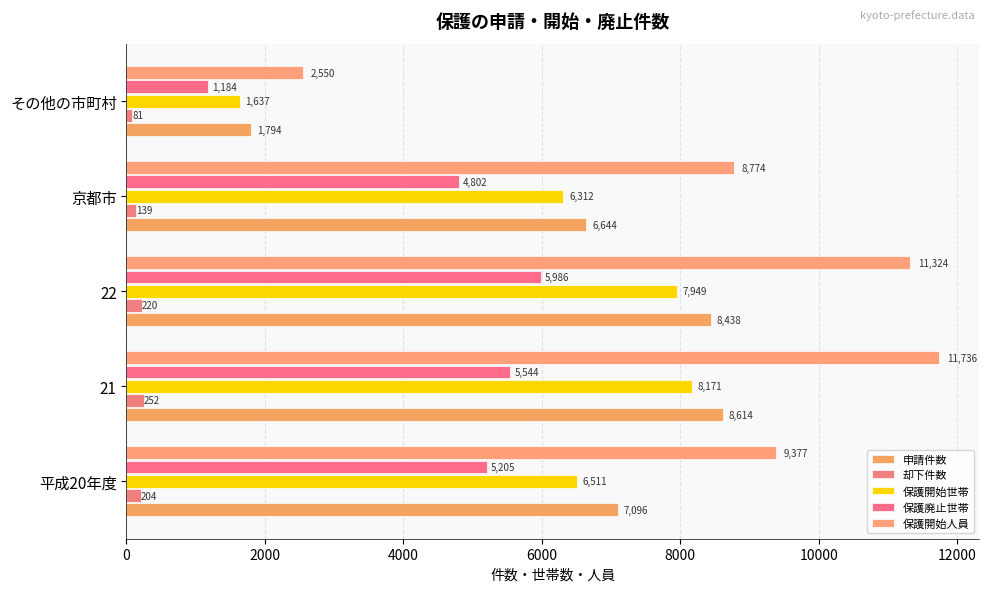

What is the average value of the 保護廃止世帯 series?

4544